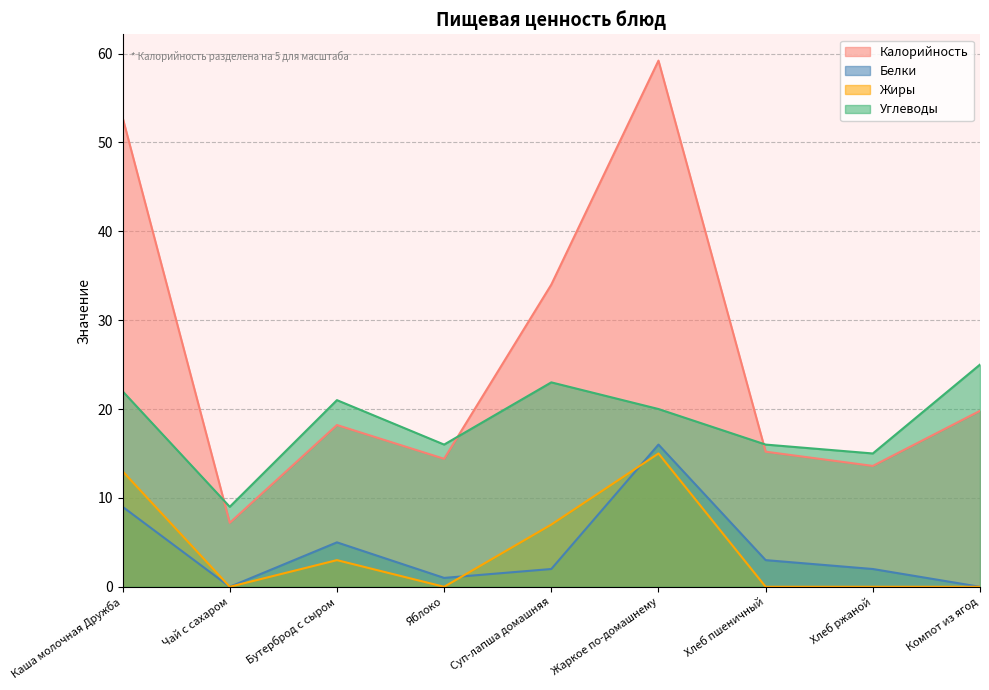

At Чай с сахаром, list the series in order from smallest to largest.

Белки, Жиры, Калорийность, Углеводы